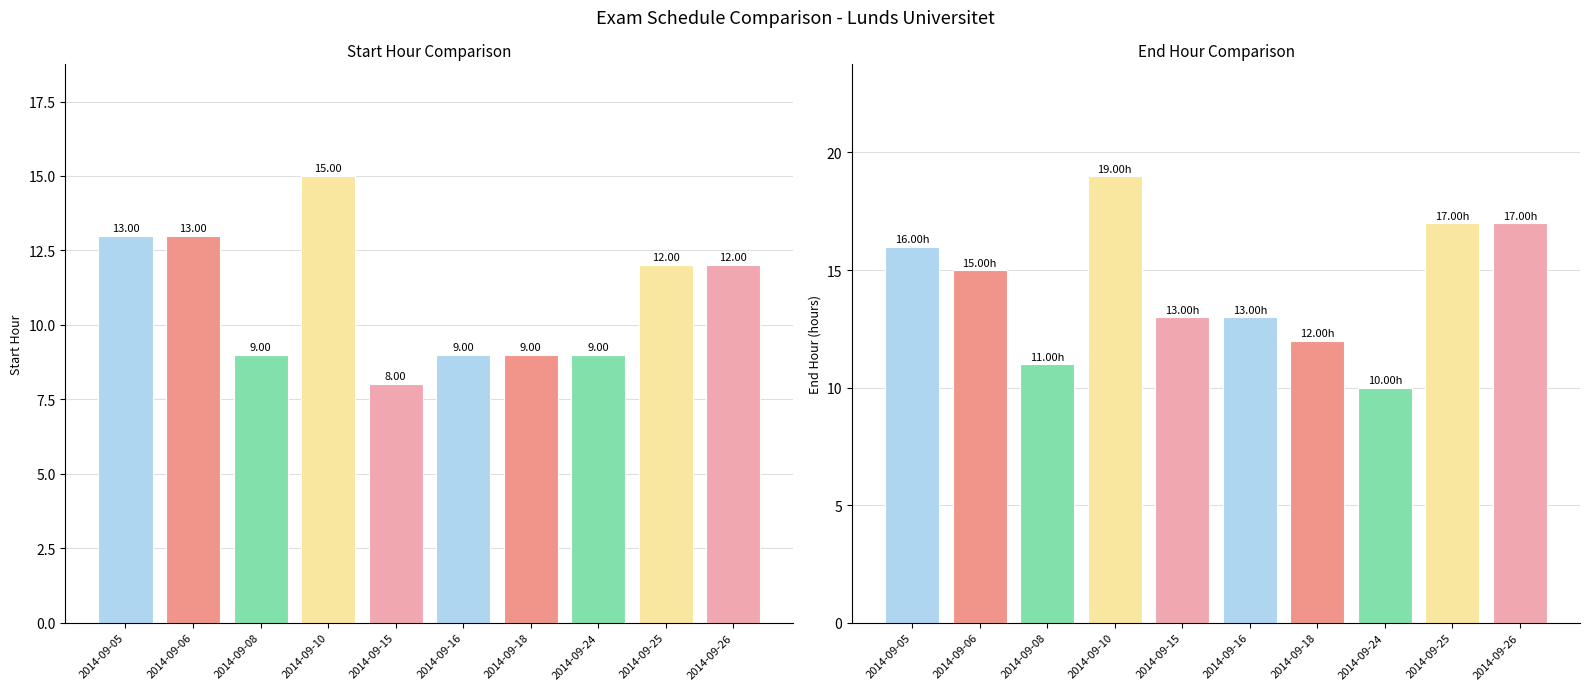

What is the difference between the maximum and minimum values in the Start Hour (col_1) series?

7